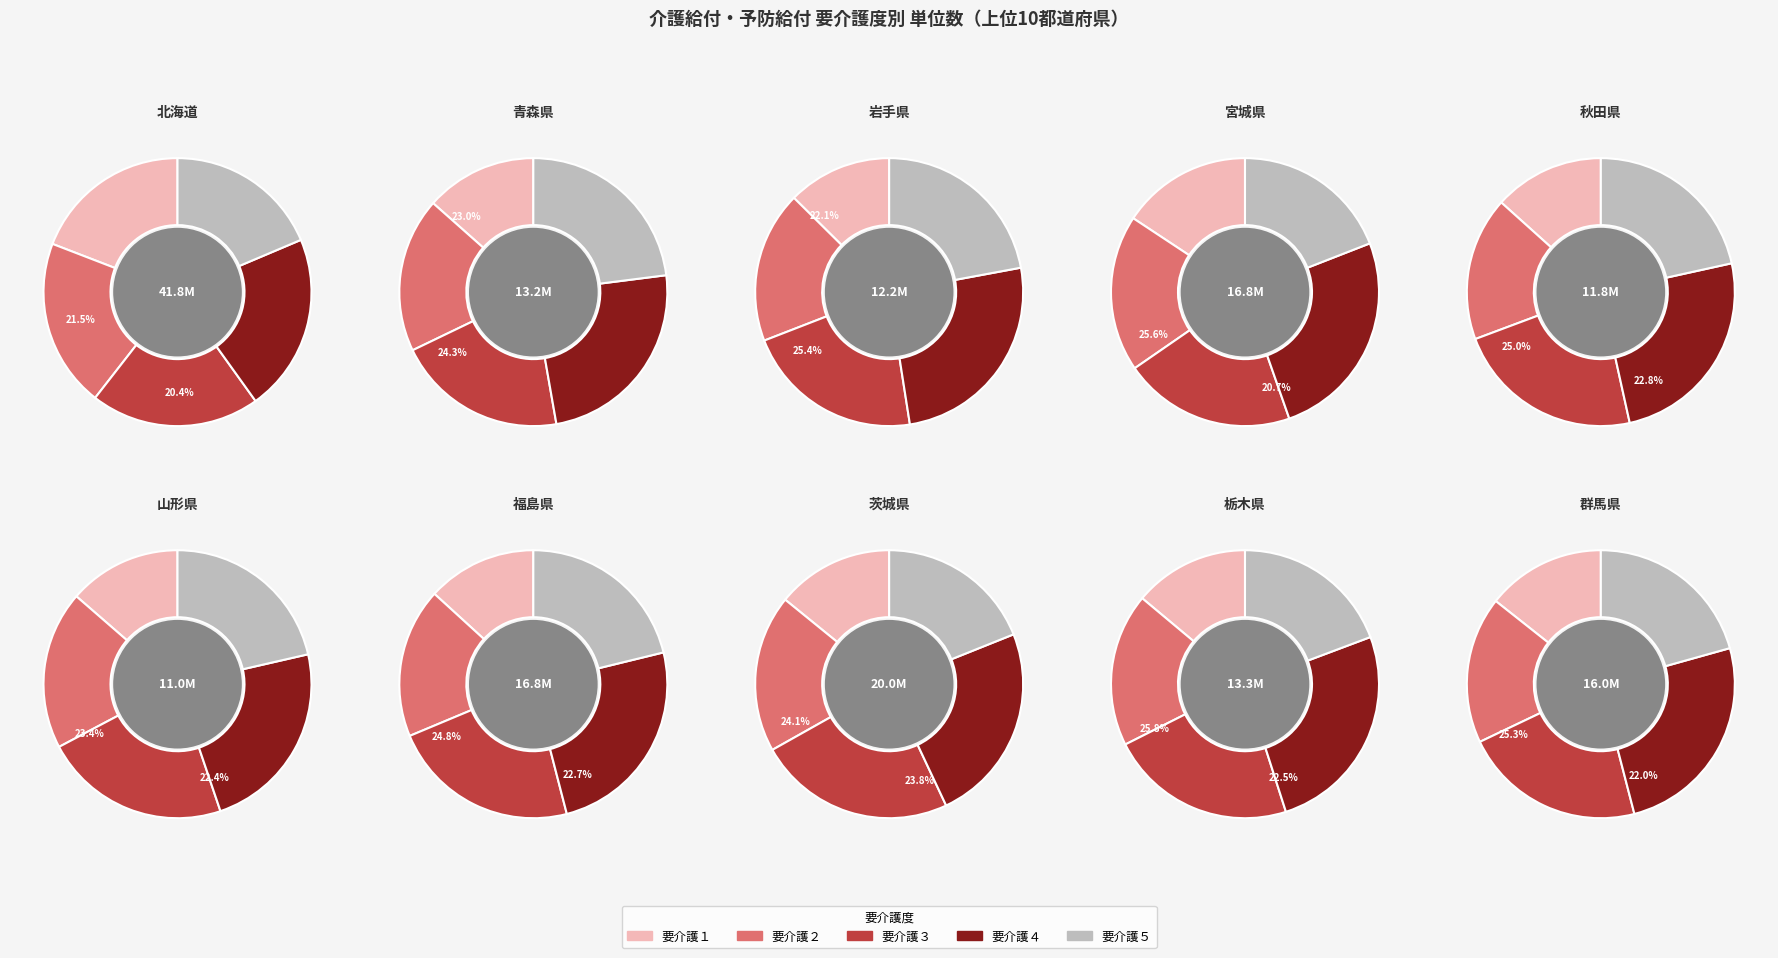

What is the difference between the highest and lowest values at 秋田県?

1372156.5